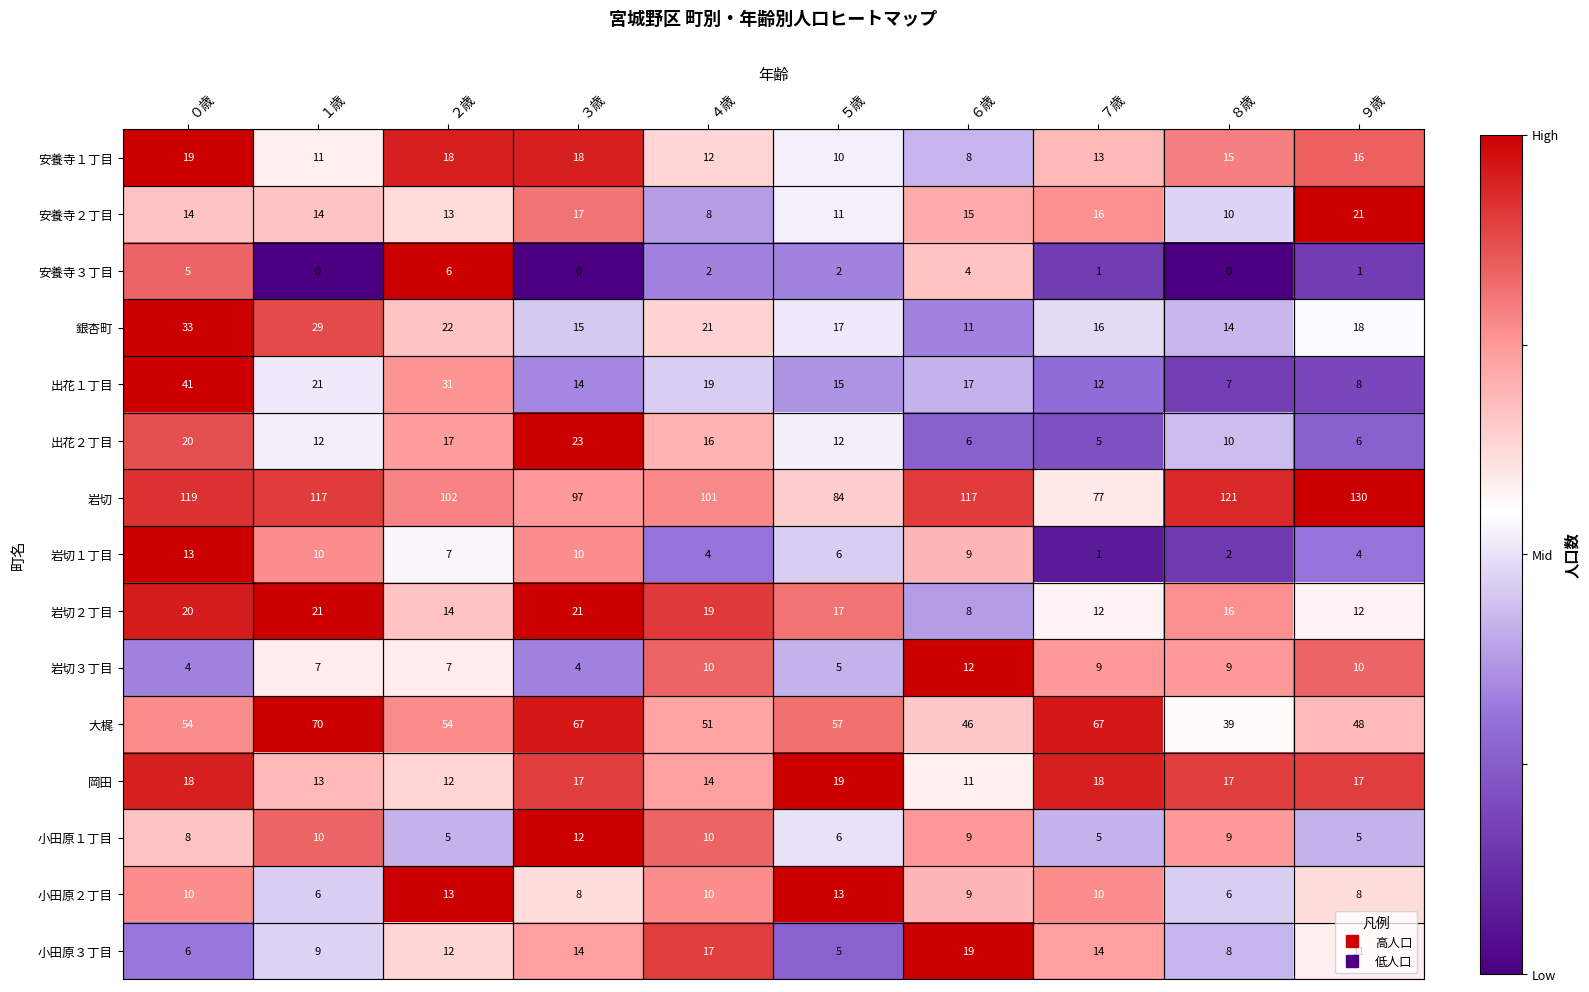

List the labels in order of 銀杏町 value, smallest first.

６歳, ８歳, ３歳, ７歳, ５歳, ９歳, ４歳, ２歳, １歳, ０歳